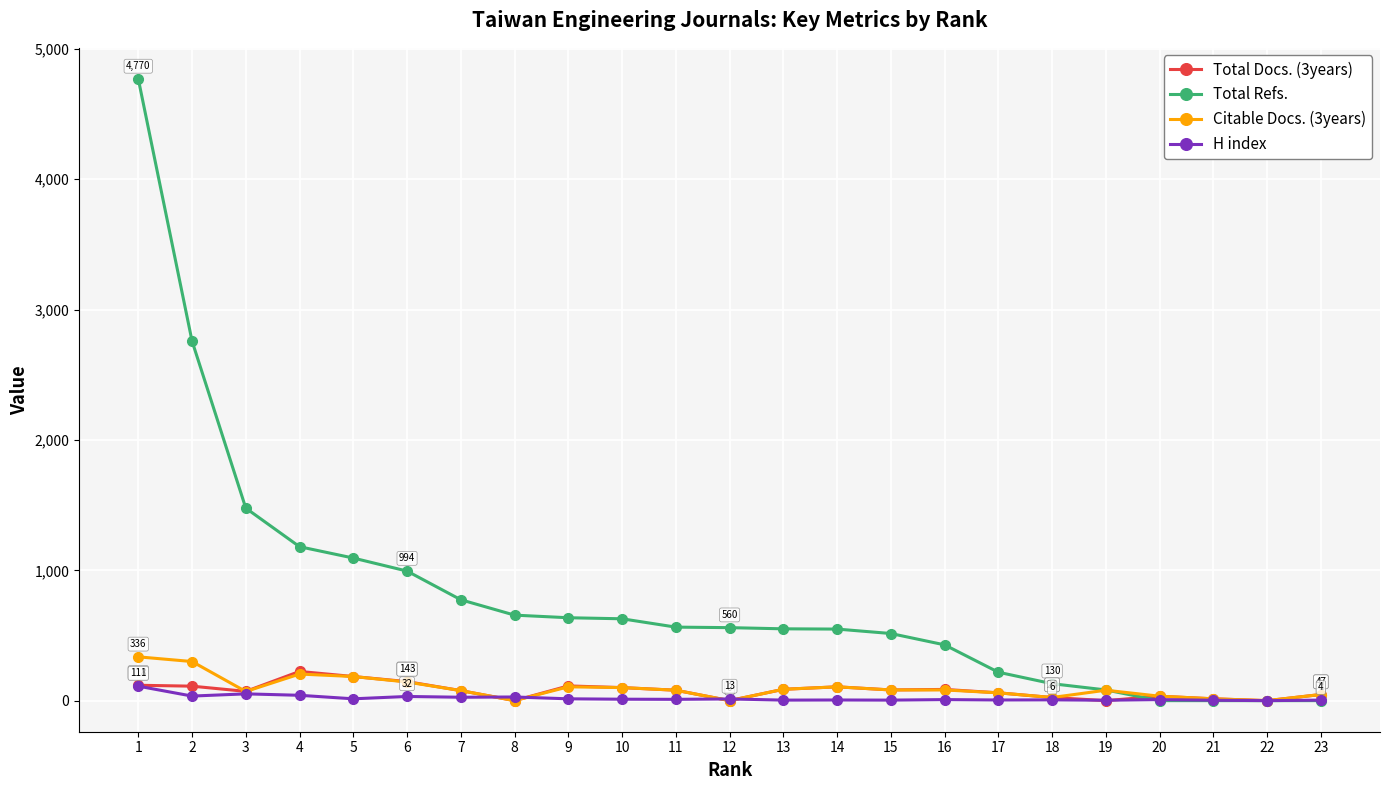

Which series has the largest total across all categories?

Total Refs.